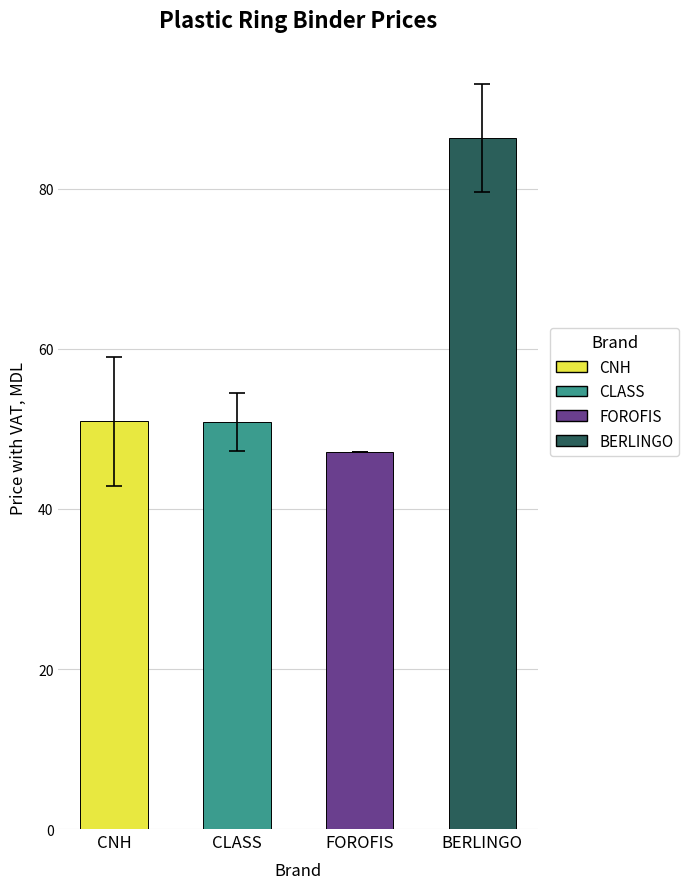

What is the sum of all values?

235.4